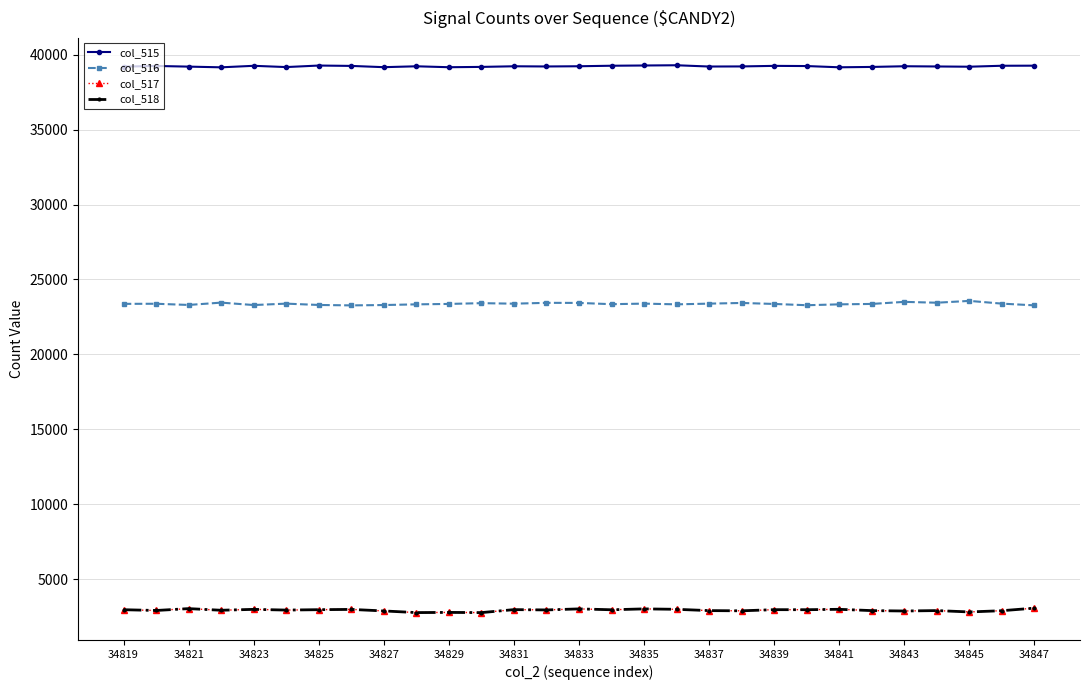

What is the value of the col_515 point at the 24th from the left?

39179